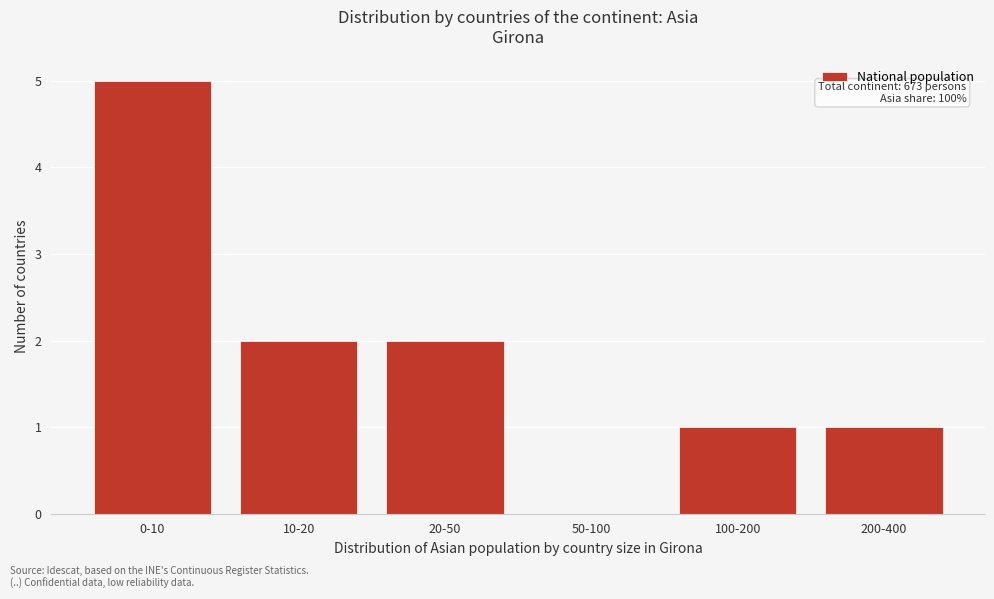

Reading right to left, extract all data points from this chart.

200-400=1	100-200=1	50-100=0	20-50=2	10-20=2	0-10=5